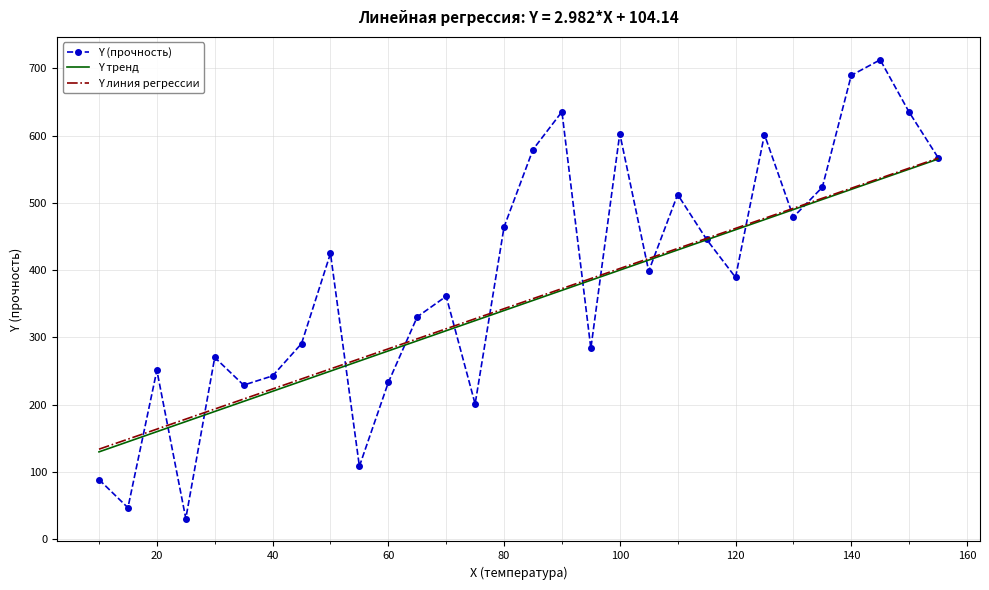

Which series has the largest total across all categories?

Y (прочность)